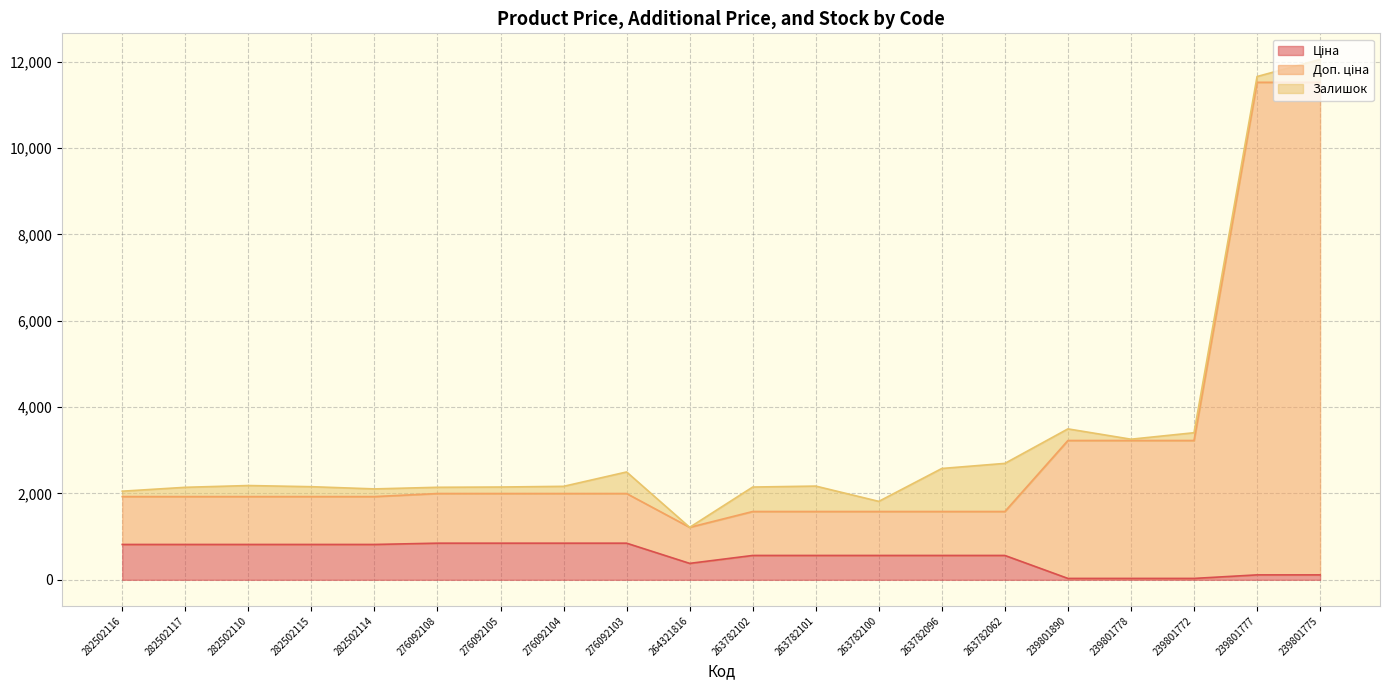

What is the total value across all series at 263782101?

2170.8